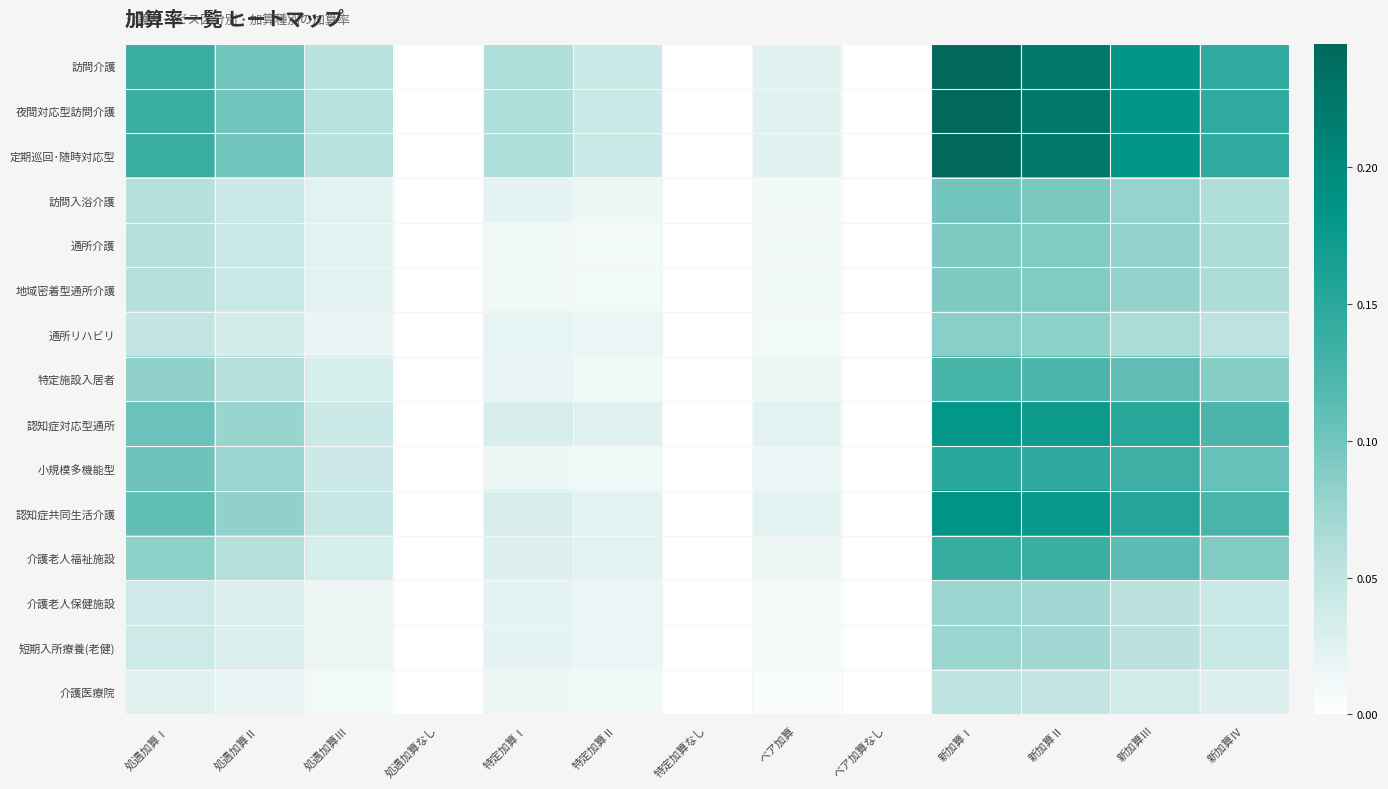

Reading right to left, list all the values displayed in this chart.

訪問介護: 新加算Ⅳ=0.1	新加算Ⅲ=0.2	新加算Ⅱ=0.2	新加算Ⅰ=0.2	ベア加算なし=0.0	ベア加算=0.0	特定加算なし=0.0	特定加算Ⅱ=0.0	特定加算Ⅰ=0.1	処遇加算なし=0.0	処遇加算Ⅲ=0.1	処遇加算Ⅱ=0.1	処遇加算Ⅰ=0.1
夜間対応型訪問介護: 新加算Ⅳ=0.1	新加算Ⅲ=0.2	新加算Ⅱ=0.2	新加算Ⅰ=0.2	ベア加算なし=0.0	ベア加算=0.0	特定加算なし=0.0	特定加算Ⅱ=0.0	特定加算Ⅰ=0.1	処遇加算なし=0.0	処遇加算Ⅲ=0.1	処遇加算Ⅱ=0.1	処遇加算Ⅰ=0.1
定期巡回･随時対応型: 新加算Ⅳ=0.1	新加算Ⅲ=0.2	新加算Ⅱ=0.2	新加算Ⅰ=0.2	ベア加算なし=0.0	ベア加算=0.0	特定加算なし=0.0	特定加算Ⅱ=0.0	特定加算Ⅰ=0.1	処遇加算なし=0.0	処遇加算Ⅲ=0.1	処遇加算Ⅱ=0.1	処遇加算Ⅰ=0.1
訪問入浴介護: 新加算Ⅳ=0.1	新加算Ⅲ=0.1	新加算Ⅱ=0.1	新加算Ⅰ=0.1	ベア加算なし=0.0	ベア加算=0.0	特定加算なし=0.0	特定加算Ⅱ=0.0	特定加算Ⅰ=0.0	処遇加算なし=0.0	処遇加算Ⅲ=0.0	処遇加算Ⅱ=0.0	処遇加算Ⅰ=0.1
通所介護: 新加算Ⅳ=0.1	新加算Ⅲ=0.1	新加算Ⅱ=0.1	新加算Ⅰ=0.1	ベア加算なし=0.0	ベア加算=0.0	特定加算なし=0.0	特定加算Ⅱ=0.0	特定加算Ⅰ=0.0	処遇加算なし=0.0	処遇加算Ⅲ=0.0	処遇加算Ⅱ=0.0	処遇加算Ⅰ=0.1
地域密着型通所介護: 新加算Ⅳ=0.1	新加算Ⅲ=0.1	新加算Ⅱ=0.1	新加算Ⅰ=0.1	ベア加算なし=0.0	ベア加算=0.0	特定加算なし=0.0	特定加算Ⅱ=0.0	特定加算Ⅰ=0.0	処遇加算なし=0.0	処遇加算Ⅲ=0.0	処遇加算Ⅱ=0.0	処遇加算Ⅰ=0.1
通所リハビリ: 新加算Ⅳ=0.1	新加算Ⅲ=0.1	新加算Ⅱ=0.1	新加算Ⅰ=0.1	ベア加算なし=0.0	ベア加算=0.0	特定加算なし=0.0	特定加算Ⅱ=0.0	特定加算Ⅰ=0.0	処遇加算なし=0.0	処遇加算Ⅲ=0.0	処遇加算Ⅱ=0.0	処遇加算Ⅰ=0.0
特定施設入居者: 新加算Ⅳ=0.1	新加算Ⅲ=0.1	新加算Ⅱ=0.1	新加算Ⅰ=0.1	ベア加算なし=0.0	ベア加算=0.0	特定加算なし=0.0	特定加算Ⅱ=0.0	特定加算Ⅰ=0.0	処遇加算なし=0.0	処遇加算Ⅲ=0.0	処遇加算Ⅱ=0.1	処遇加算Ⅰ=0.1
認知症対応型通所: 新加算Ⅳ=0.1	新加算Ⅲ=0.1	新加算Ⅱ=0.2	新加算Ⅰ=0.2	ベア加算なし=0.0	ベア加算=0.0	特定加算なし=0.0	特定加算Ⅱ=0.0	特定加算Ⅰ=0.0	処遇加算なし=0.0	処遇加算Ⅲ=0.0	処遇加算Ⅱ=0.1	処遇加算Ⅰ=0.1
小規模多機能型: 新加算Ⅳ=0.1	新加算Ⅲ=0.1	新加算Ⅱ=0.1	新加算Ⅰ=0.1	ベア加算なし=0.0	ベア加算=0.0	特定加算なし=0.0	特定加算Ⅱ=0.0	特定加算Ⅰ=0.0	処遇加算なし=0.0	処遇加算Ⅲ=0.0	処遇加算Ⅱ=0.1	処遇加算Ⅰ=0.1
認知症共同生活介護: 新加算Ⅳ=0.1	新加算Ⅲ=0.2	新加算Ⅱ=0.2	新加算Ⅰ=0.2	ベア加算なし=0.0	ベア加算=0.0	特定加算なし=0.0	特定加算Ⅱ=0.0	特定加算Ⅰ=0.0	処遇加算なし=0.0	処遇加算Ⅲ=0.0	処遇加算Ⅱ=0.1	処遇加算Ⅰ=0.1
介護老人福祉施設: 新加算Ⅳ=0.1	新加算Ⅲ=0.1	新加算Ⅱ=0.1	新加算Ⅰ=0.1	ベア加算なし=0.0	ベア加算=0.0	特定加算なし=0.0	特定加算Ⅱ=0.0	特定加算Ⅰ=0.0	処遇加算なし=0.0	処遇加算Ⅲ=0.0	処遇加算Ⅱ=0.1	処遇加算Ⅰ=0.1
介護老人保健施設: 新加算Ⅳ=0.0	新加算Ⅲ=0.1	新加算Ⅱ=0.1	新加算Ⅰ=0.1	ベア加算なし=0.0	ベア加算=0.0	特定加算なし=0.0	特定加算Ⅱ=0.0	特定加算Ⅰ=0.0	処遇加算なし=0.0	処遇加算Ⅲ=0.0	処遇加算Ⅱ=0.0	処遇加算Ⅰ=0.0
短期入所療養(老健): 新加算Ⅳ=0.0	新加算Ⅲ=0.1	新加算Ⅱ=0.1	新加算Ⅰ=0.1	ベア加算なし=0.0	ベア加算=0.0	特定加算なし=0.0	特定加算Ⅱ=0.0	特定加算Ⅰ=0.0	処遇加算なし=0.0	処遇加算Ⅲ=0.0	処遇加算Ⅱ=0.0	処遇加算Ⅰ=0.0
介護医療院: 新加算Ⅳ=0.0	新加算Ⅲ=0.0	新加算Ⅱ=0.0	新加算Ⅰ=0.1	ベア加算なし=0.0	ベア加算=0.0	特定加算なし=0.0	特定加算Ⅱ=0.0	特定加算Ⅰ=0.0	処遇加算なし=0.0	処遇加算Ⅲ=0.0	処遇加算Ⅱ=0.0	処遇加算Ⅰ=0.0